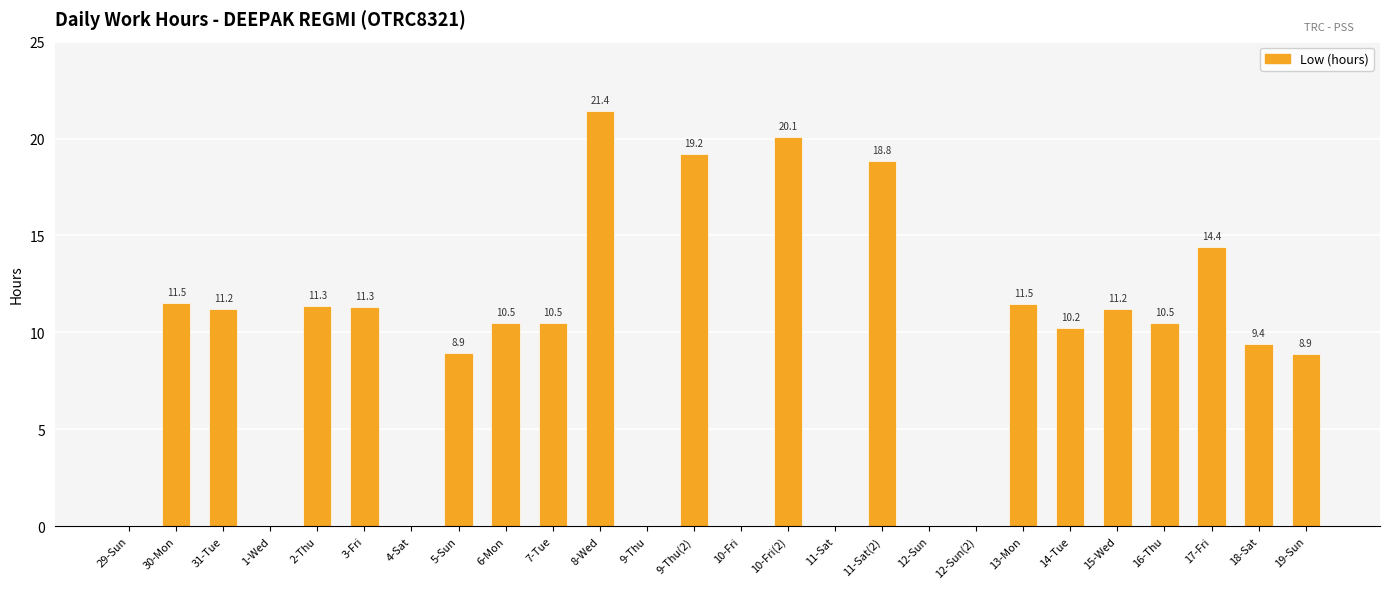

What is the sum of the values at 13-Mon and 18-Sat?

20.9